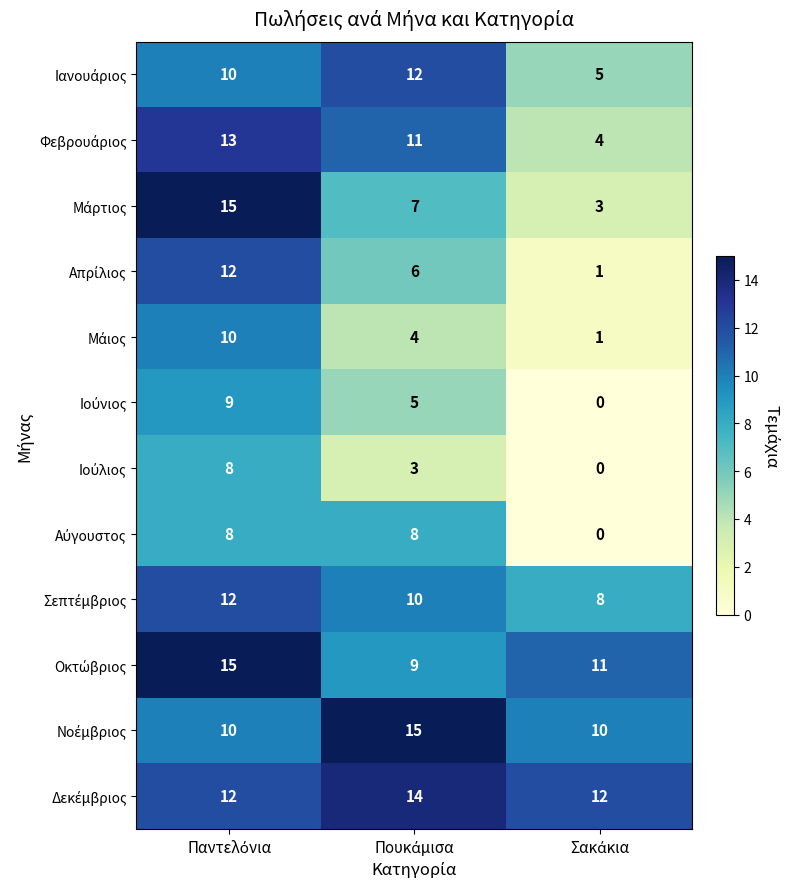

What is the greatest value displayed?

15